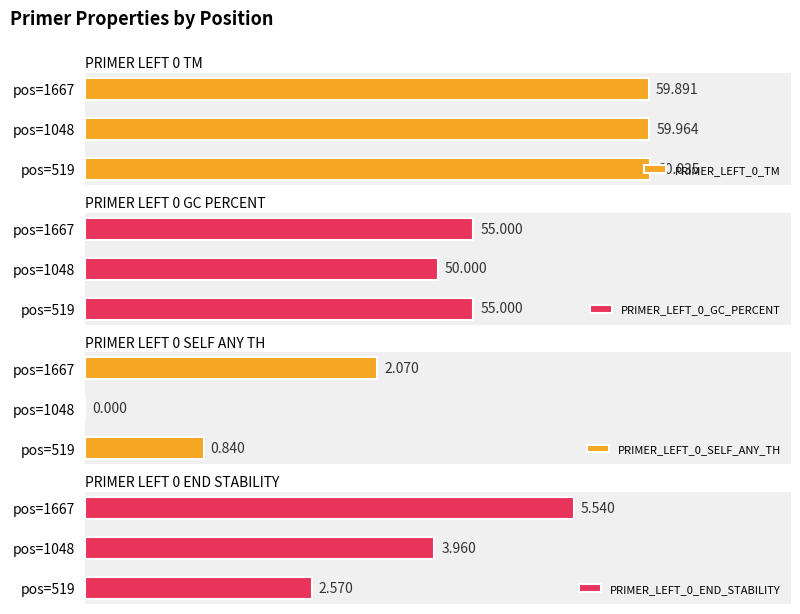

What is the value of the PRIMER_LEFT_0_TM bar at the 1st from the left?

60.0